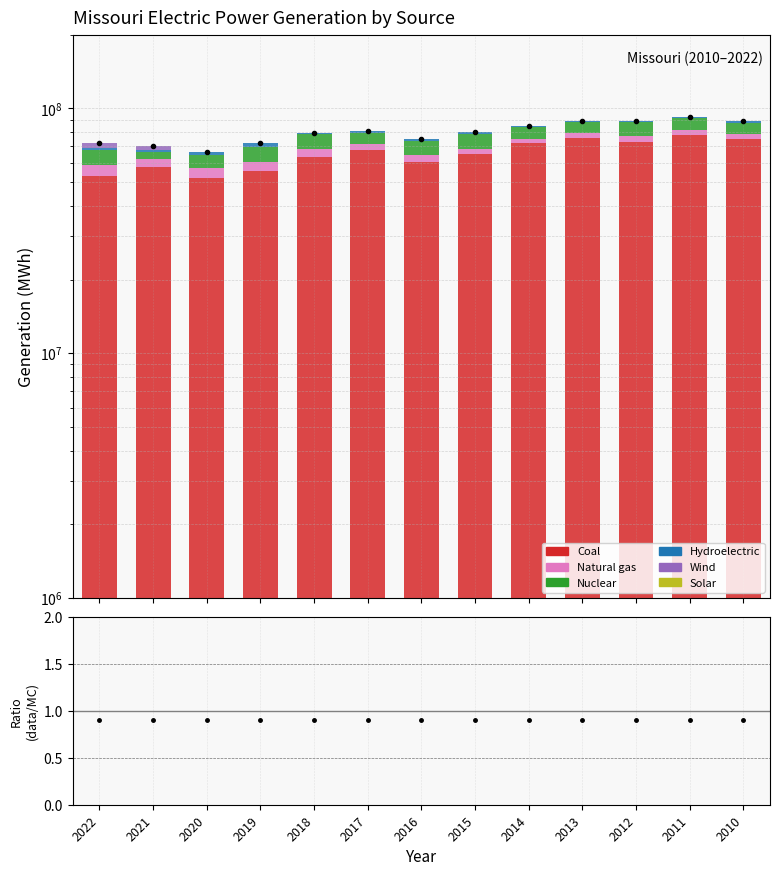

At which label does Natural gas reach its minimum?

2014